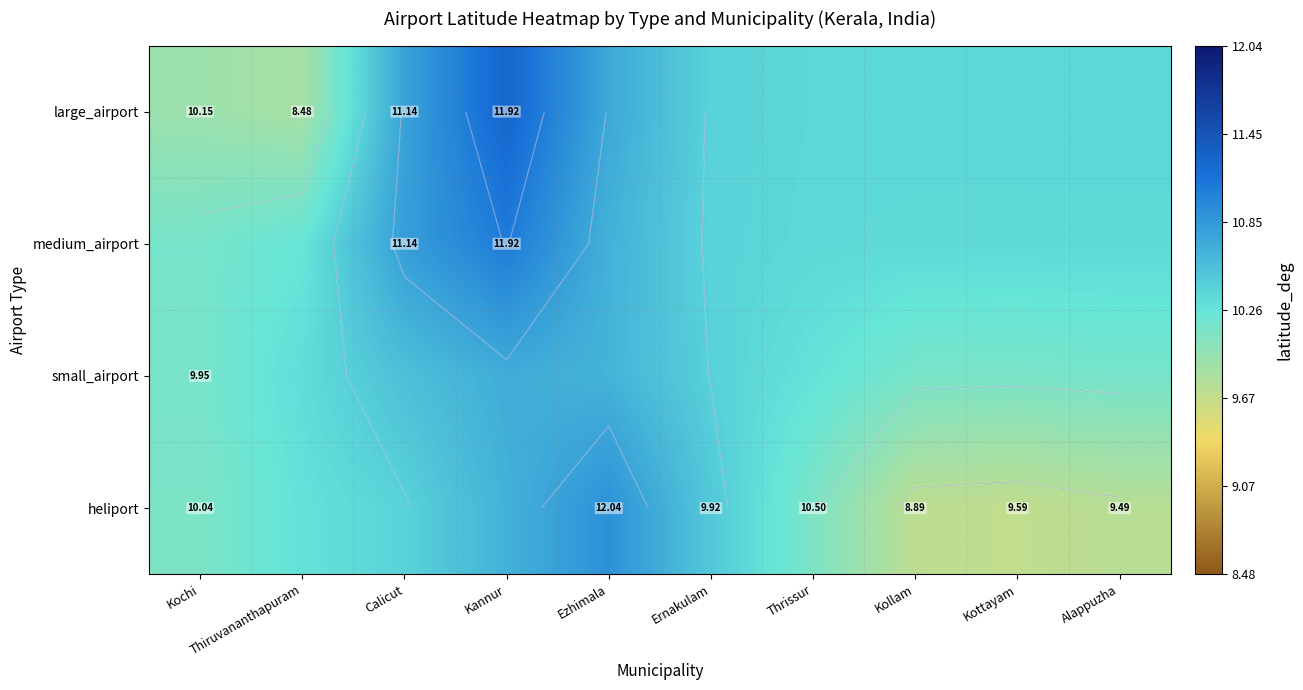

At which category is the sum across all series the highest?

Kannur